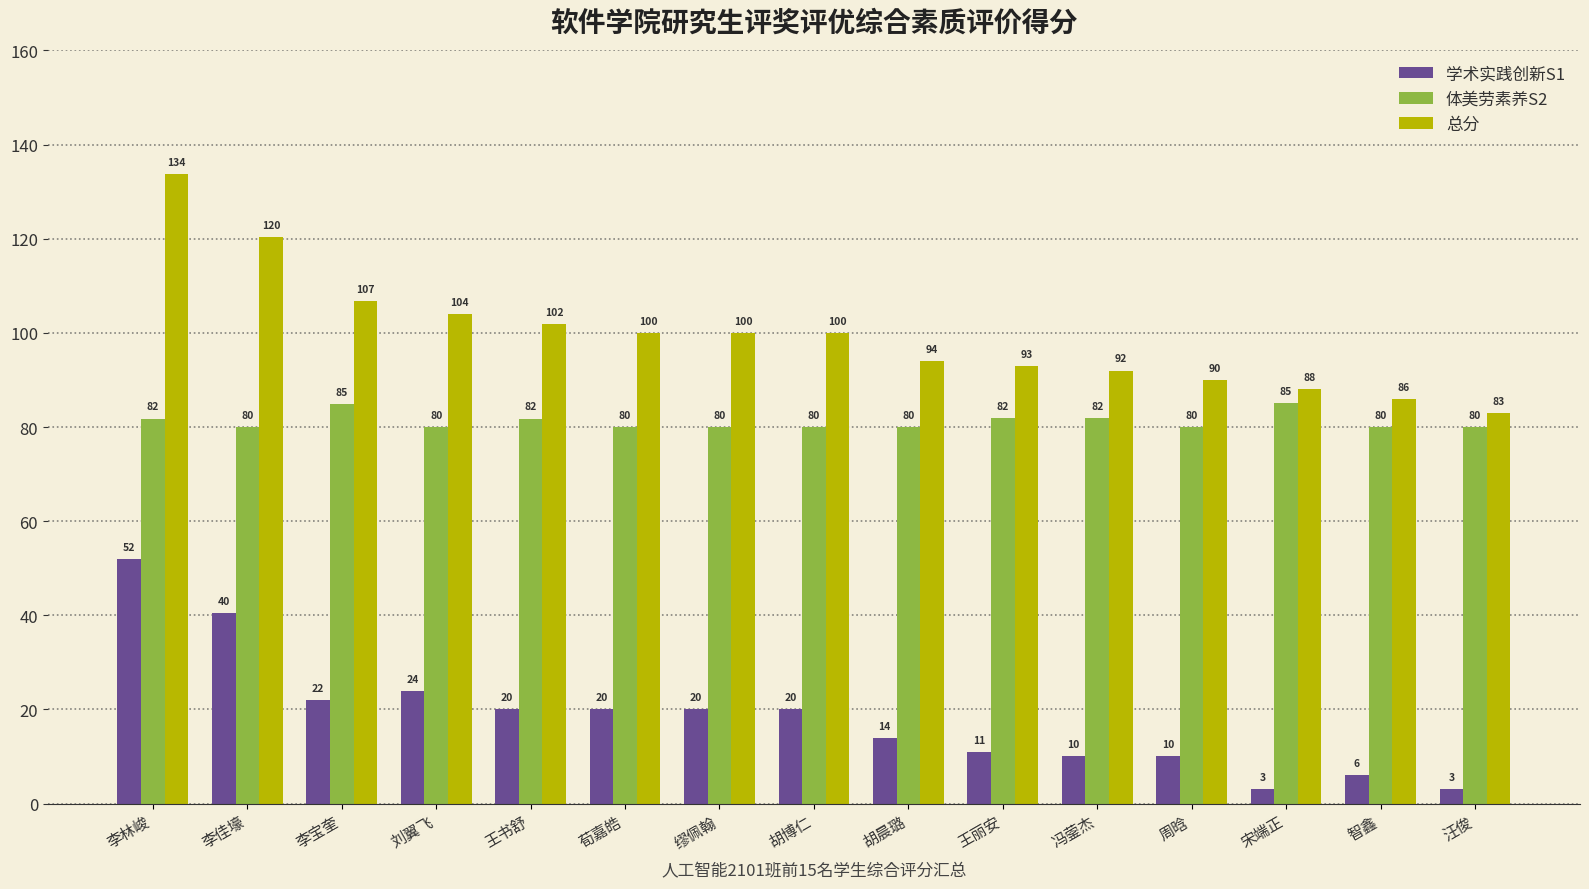

What position from the left is 周晗?

12